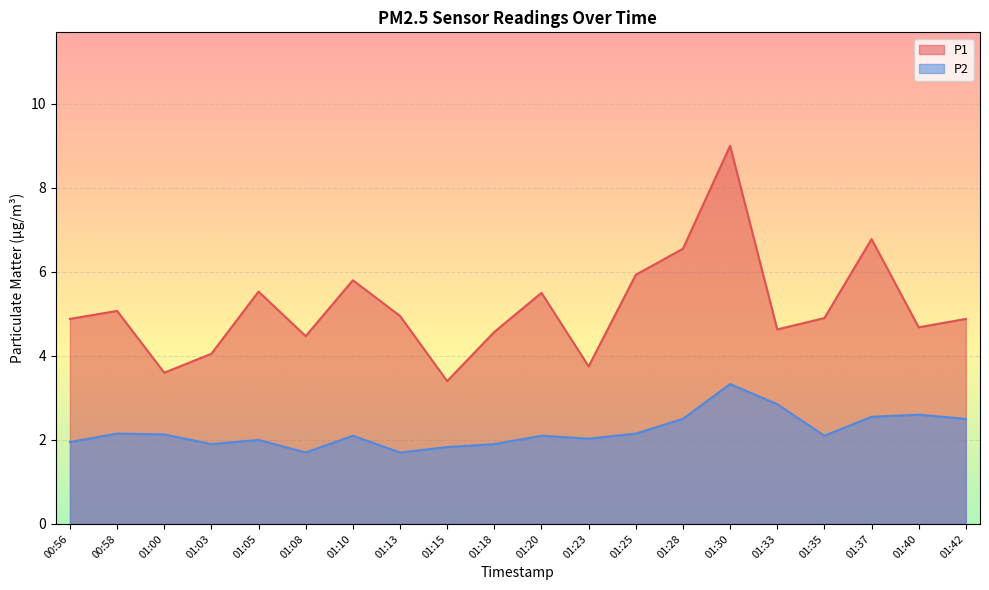

True or false: P1 and P2 intersect in this chart.

False